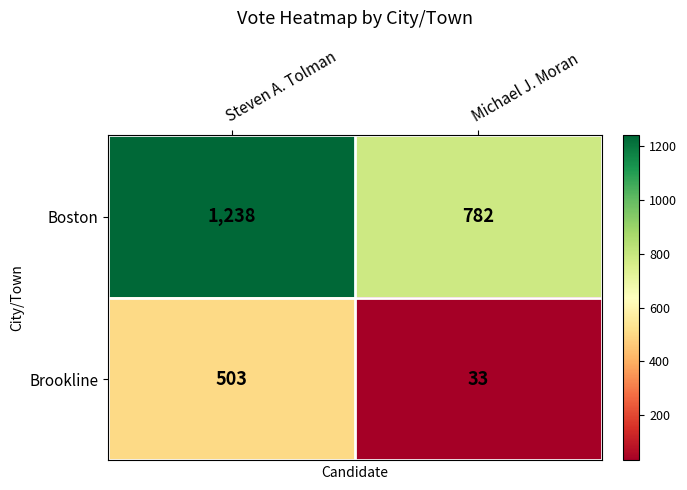

What value does the Brookline series have at Michael J. Moran, to the nearest 50?

50